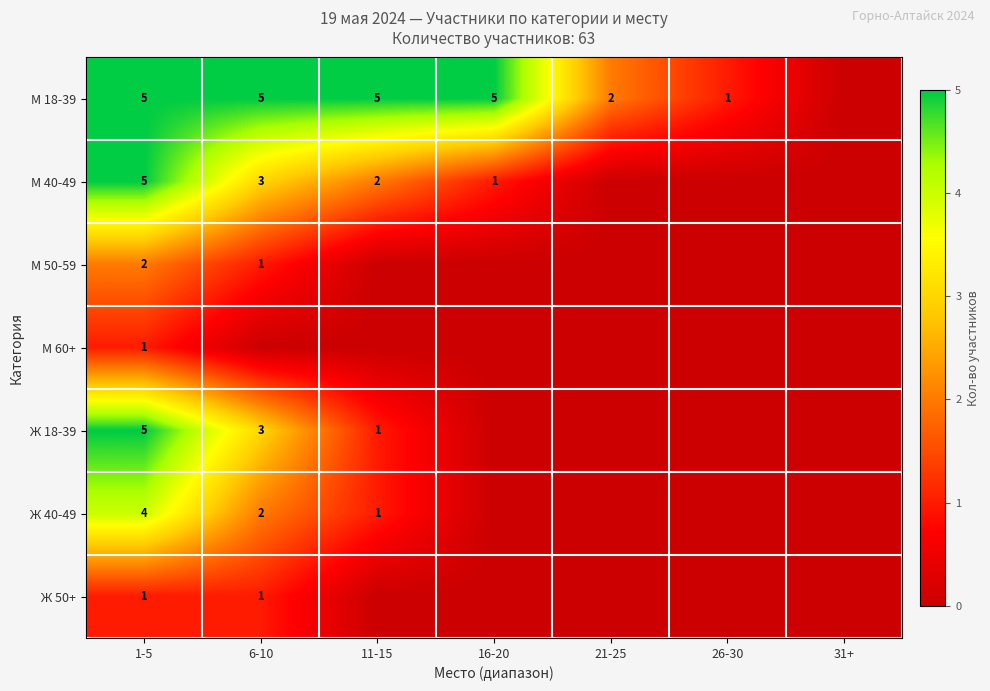

Is it true that Ж 18-39 equals 3 at 6-10?

True